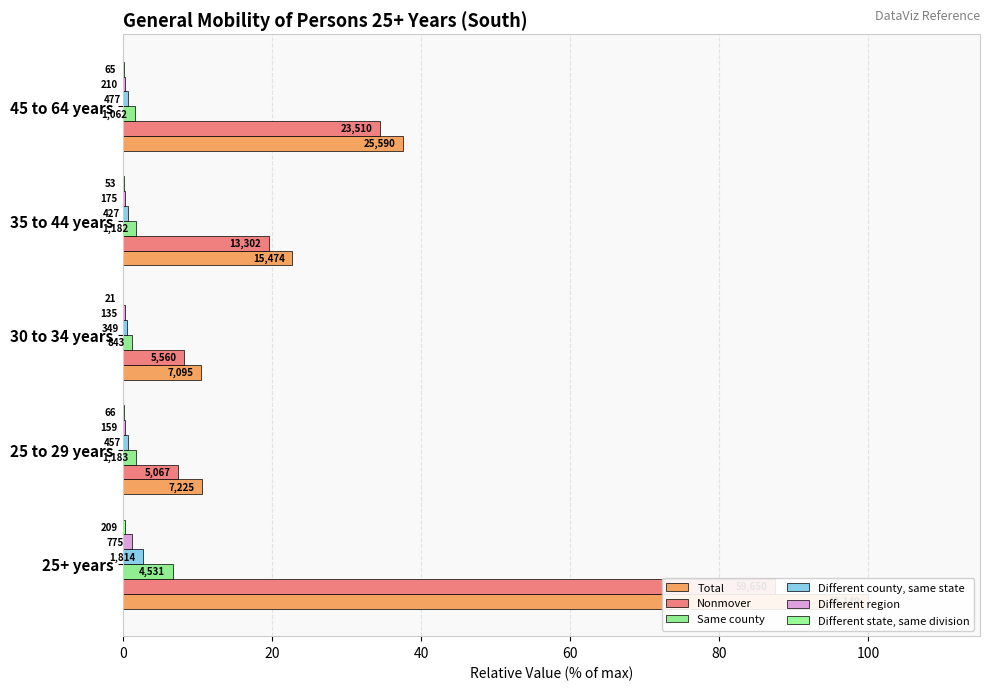

What is the difference between the maximum and minimum values in the Different state, same division series?

0.3